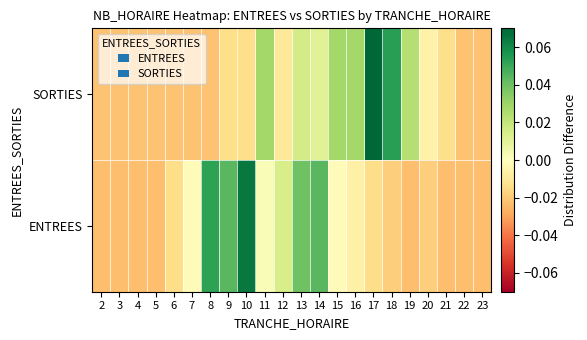

Which has a higher value, 19 or 9?

9